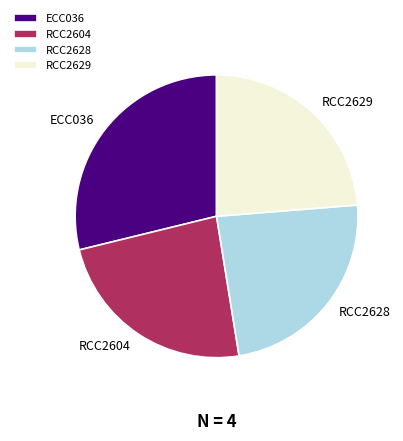

Is there any slice that represents more than half of the pie?

No